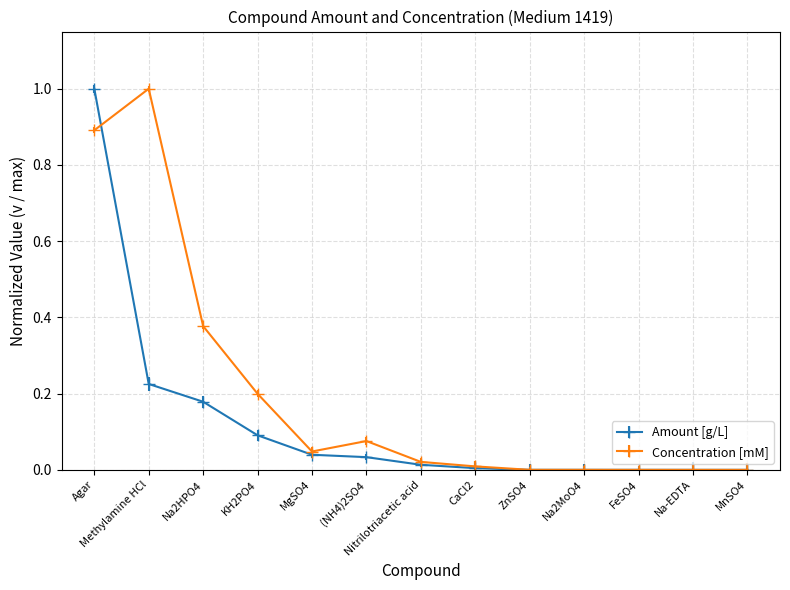

What is the difference between the maximum and minimum values in the Amount [g/L] series?

1.0